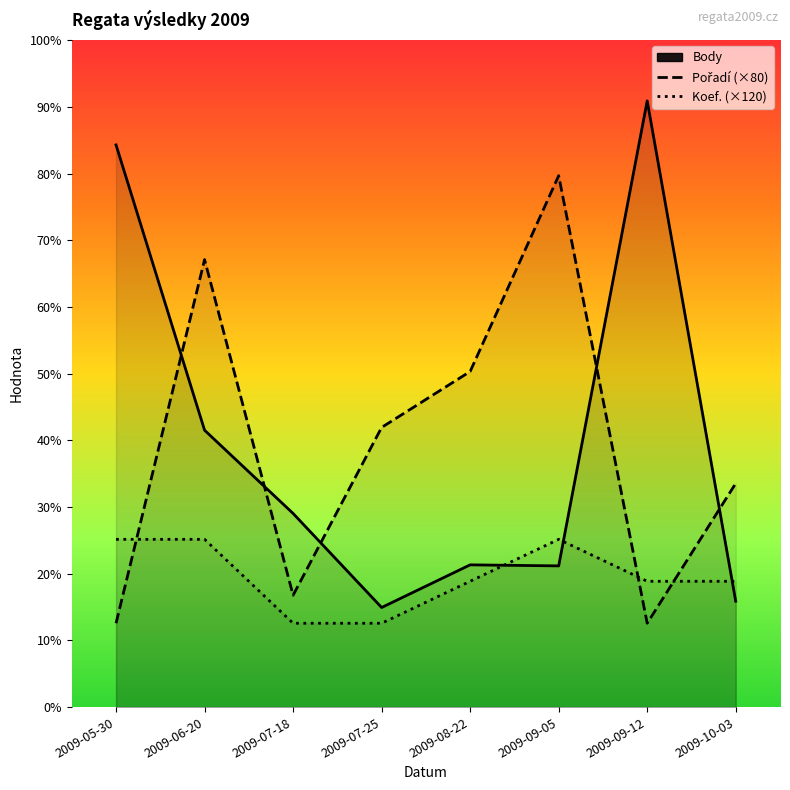

Reading left to right, extract all data points from this chart.

Body: 2009-05-30=1608	2009-06-20=792	2009-07-18=554	2009-07-25=285	2009-08-22=407	2009-09-05=404	2009-09-12=1734	2009-10-03=303
Pořadí (×80): 2009-05-30=240	2009-06-20=1280	2009-07-18=320	2009-07-25=800	2009-08-22=960	2009-09-05=1520	2009-09-12=240	2009-10-03=640
Koef. (×120): 2009-05-30=480	2009-06-20=480	2009-07-18=240	2009-07-25=240	2009-08-22=360	2009-09-05=480	2009-09-12=360	2009-10-03=360